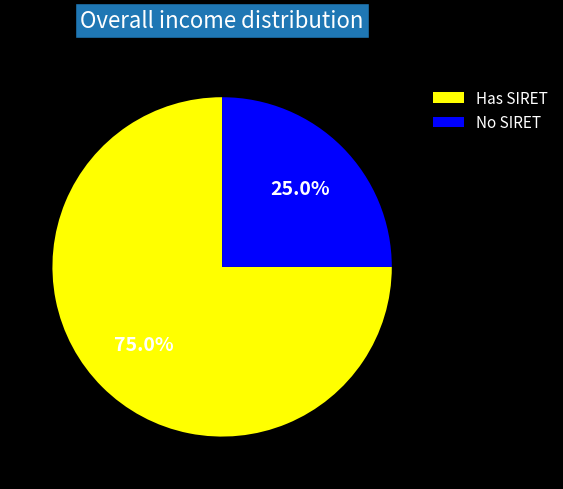

Rank the categories by value from lowest to highest.

No SIRET, Has SIRET